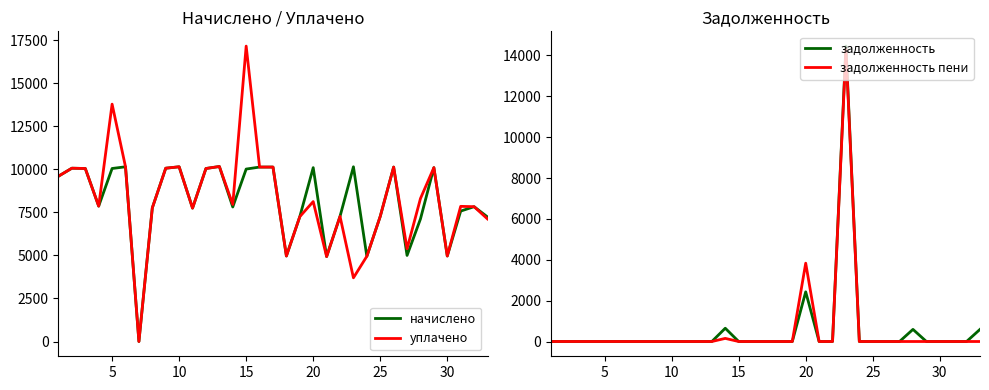

What is the highest value of the начислено series?

10167.8